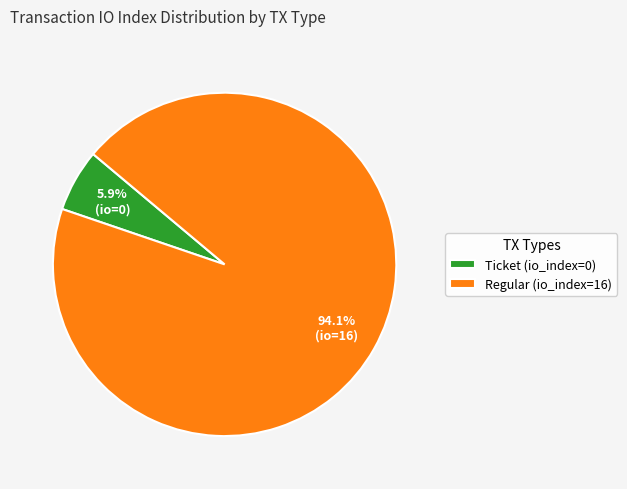

What portion of the pie excludes Regular (io_index=16)?

5.9%